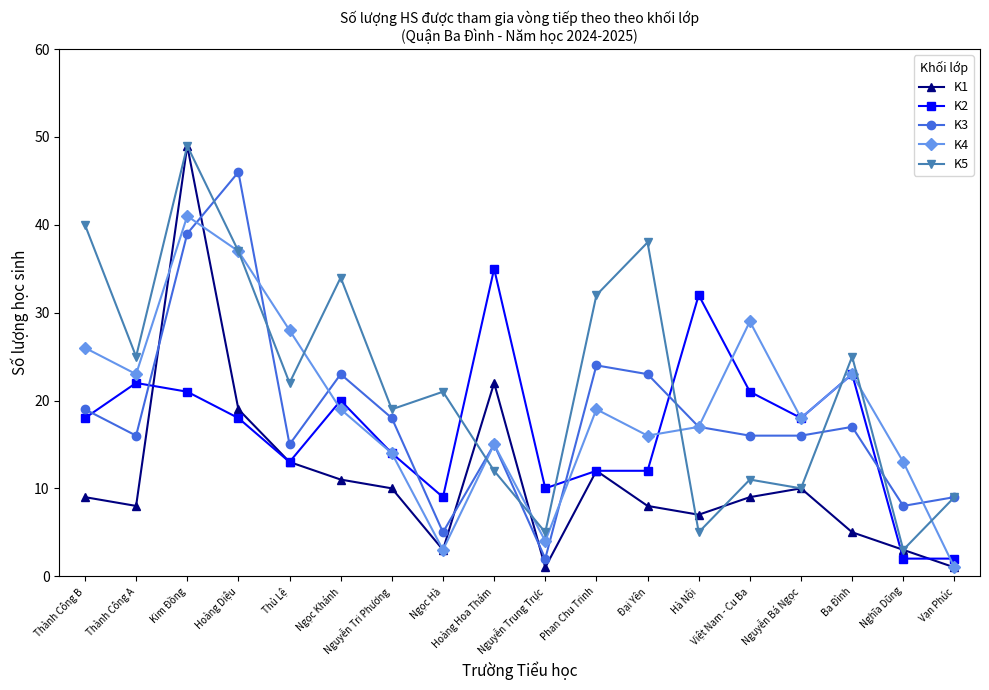

Which series has the widest spread of values?

K1